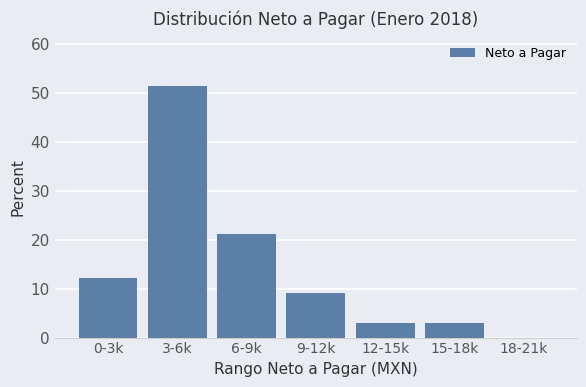

How many values are above zero?

6